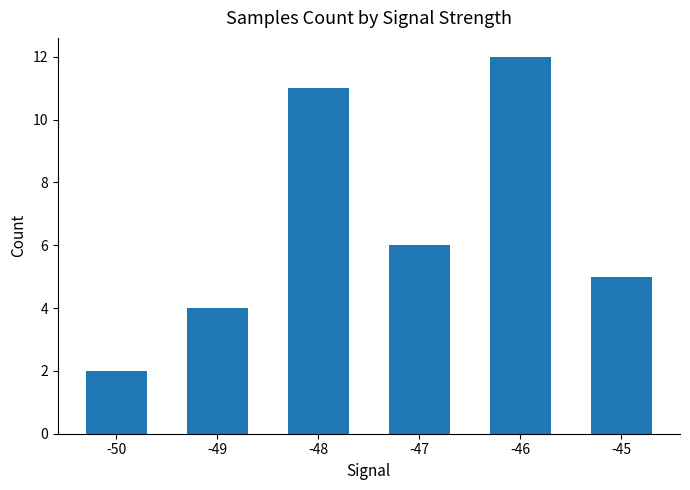

What is the change in value from -47 to -46?

+6